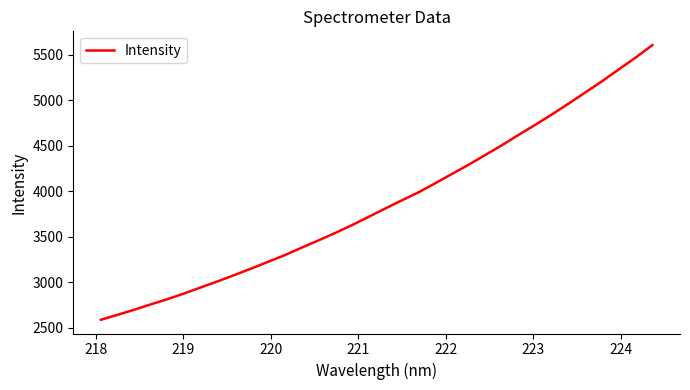

What is the minimum value shown in the chart?

2585.3